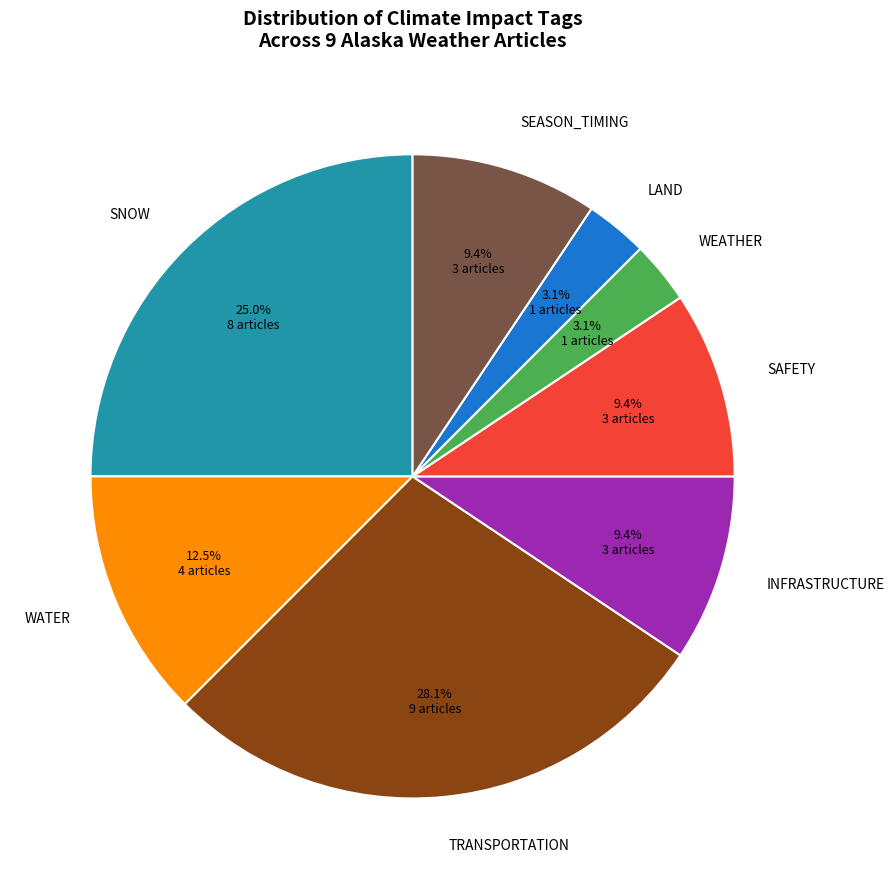

Does LAND account for over 50% of the chart?

No